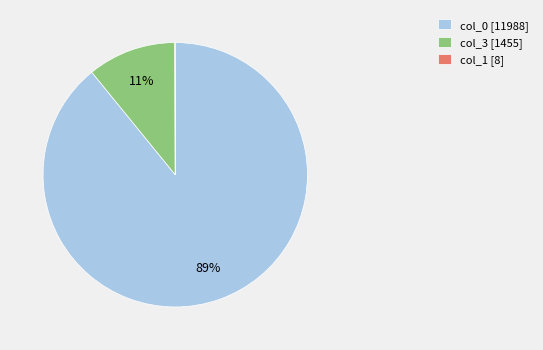

Which category has the biggest portion of the pie?

col_0 [11988]